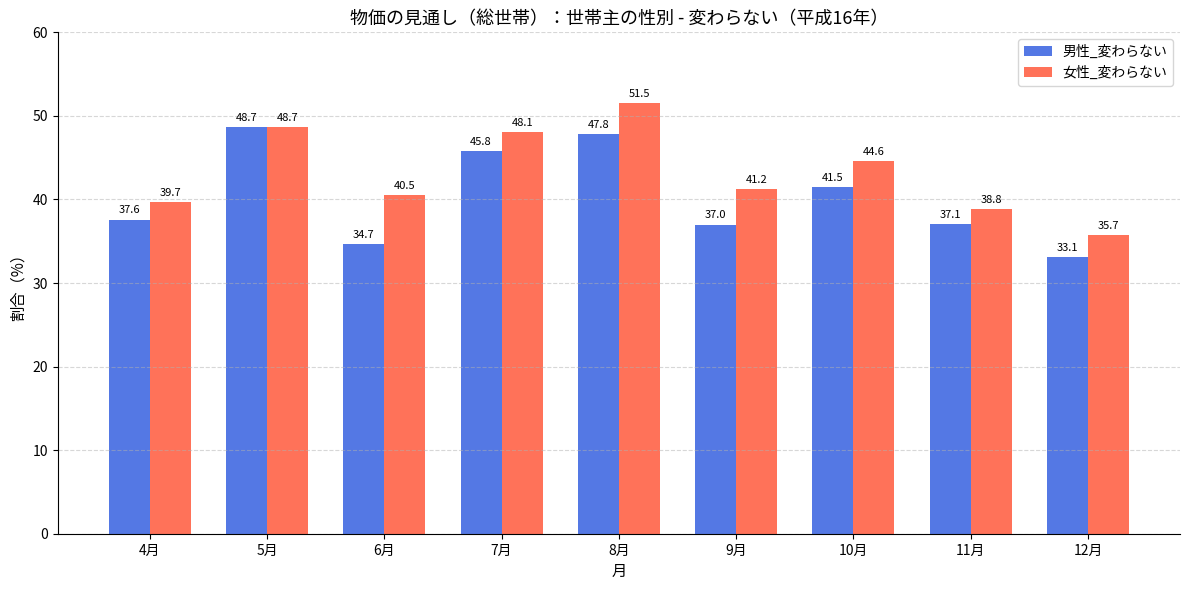

Reading left to right, list all the values displayed in this chart.

男性_変わらない: 4月=37.6	5月=48.7	6月=34.7	7月=45.8	8月=47.8	9月=37.0	10月=41.5	11月=37.1	12月=33.1
女性_変わらない: 4月=39.7	5月=48.7	6月=40.5	7月=48.1	8月=51.5	9月=41.2	10月=44.6	11月=38.8	12月=35.7